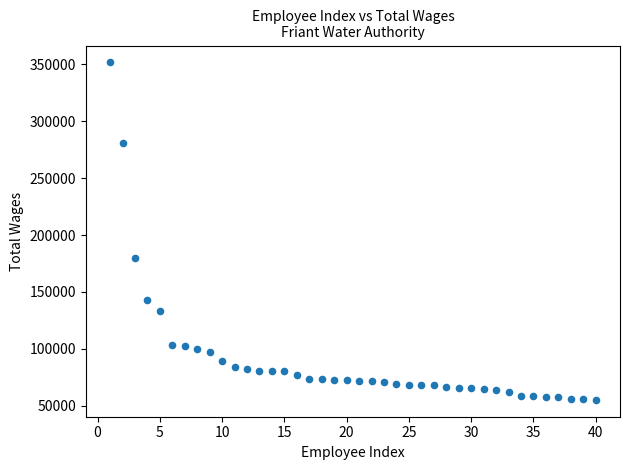

What is the range of Y values (max minus min)?

296098